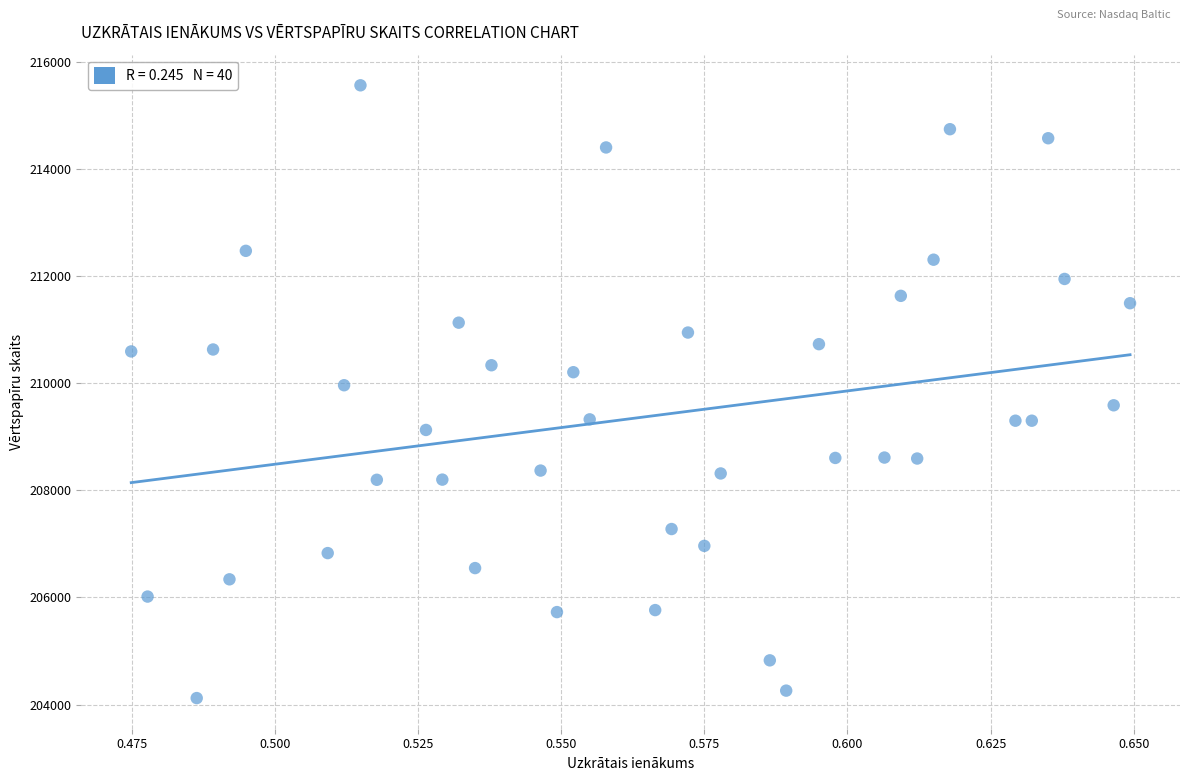

What is the range of Y values (max minus min)?

11435.8